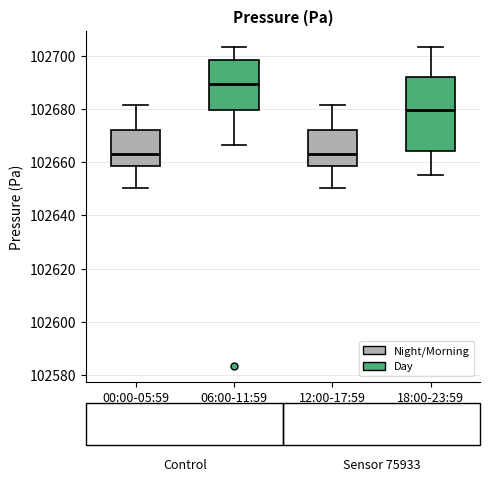

Which box's median line is the highest?

06:00-11:59